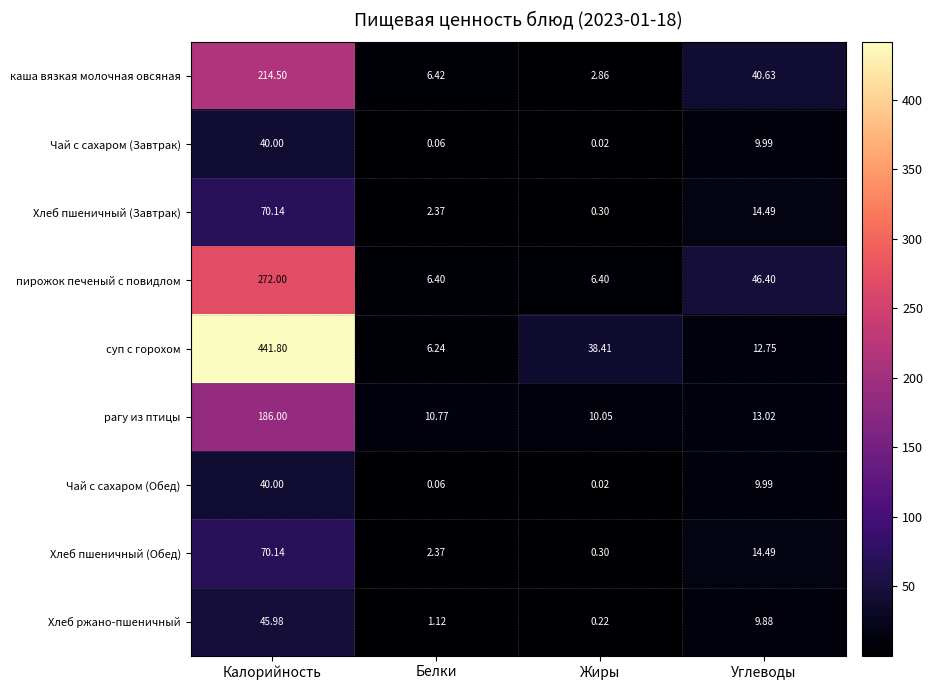

At which category is the sum across all series the highest?

Калорийность